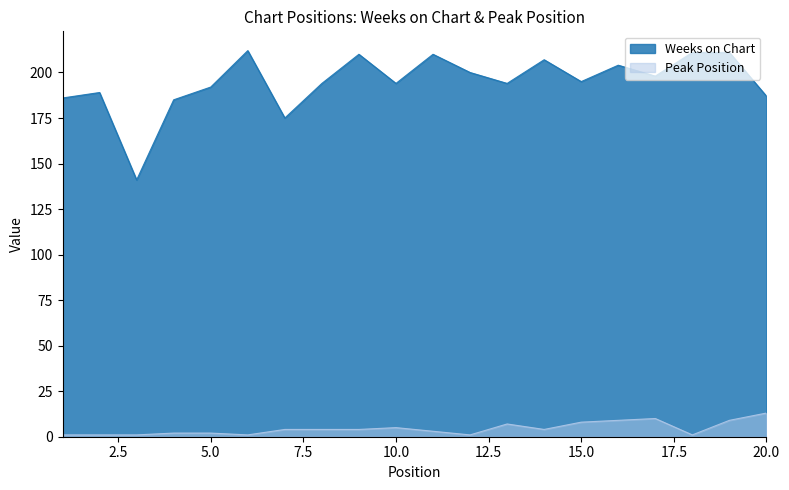

Rank the series by their average value, from lowest to highest.

Peak Position, Weeks on Chart